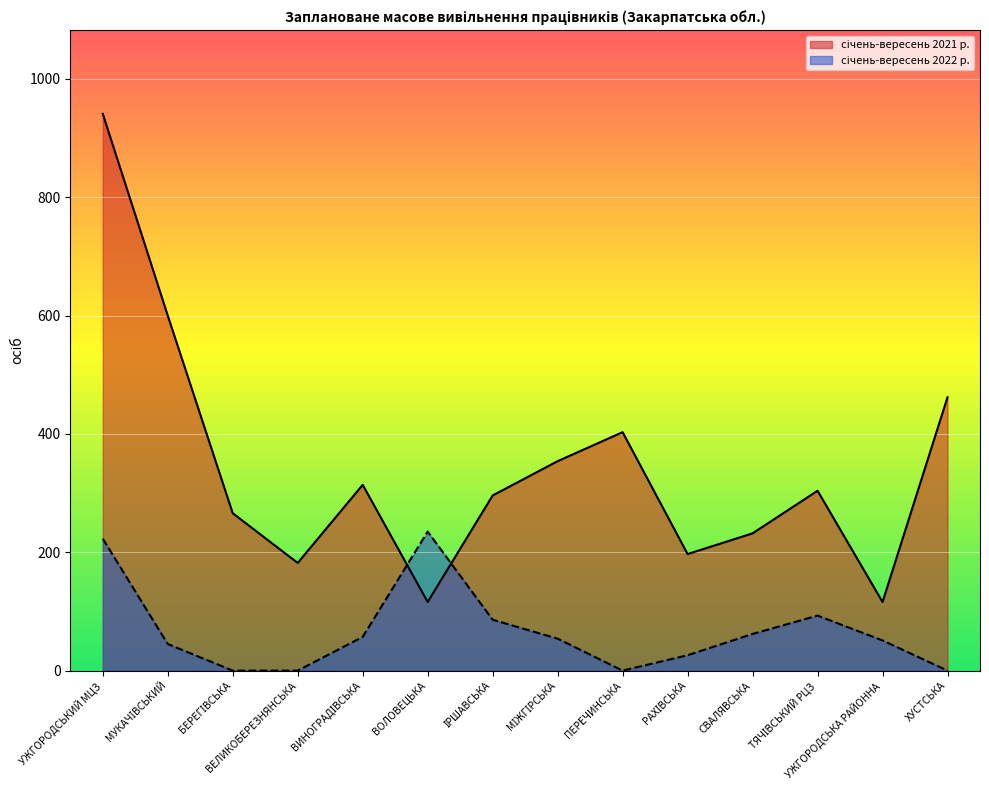

List the labels in order of січень-вересень 2021 р. value, smallest first.

ВОЛОВЕЦЬКА, УЖГОРОДСЬКА РАЙОННА, ВЕЛИКОБЕРЕЗНЯНСЬКА, РАХІВСЬКА, СВАЛЯВСЬКА, БЕРЕГІВСЬКА, ІРШАВСЬКА, ТЯЧІВСЬКИЙ РЦЗ, ВИНОГРАДІВСЬКА, МІЖГІРСЬКА, ПЕРЕЧИНСЬКА, ХУСТСЬКА, МУКАЧІВСЬКИЙ, УЖГОРОДСЬКИЙ МЦЗ